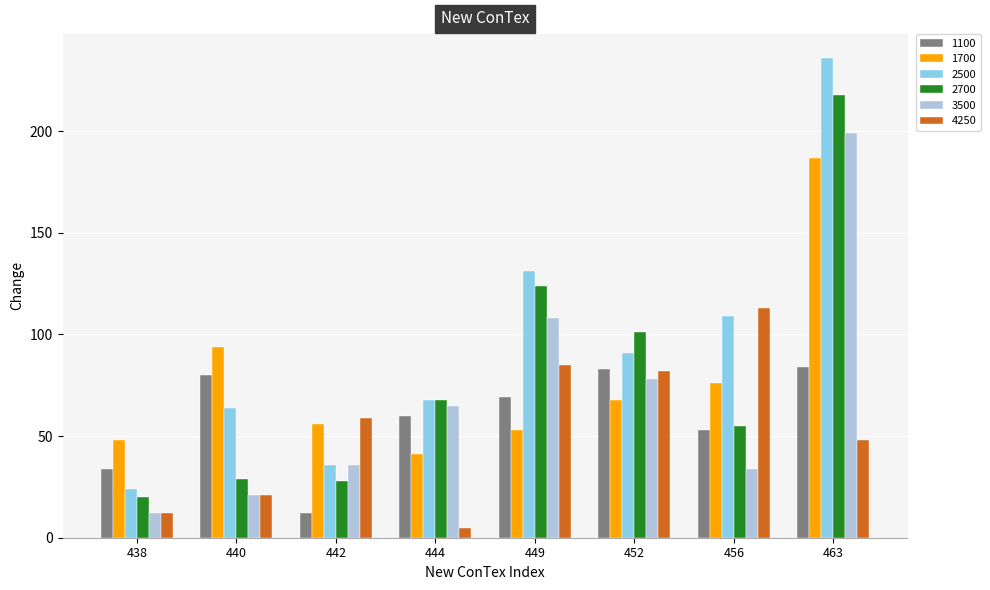

Which series changed the most between 456 and 463?

3500